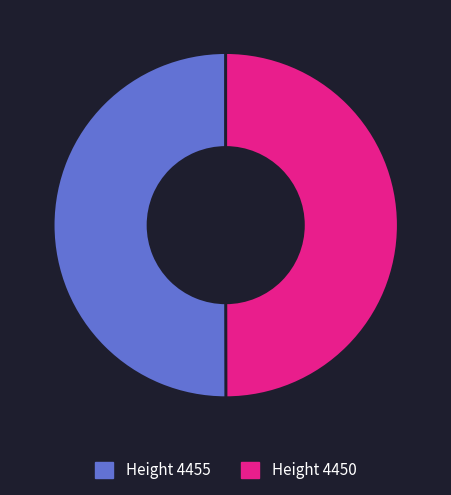

Approximately how many times larger is the value at Height 4450 compared to Height 4455?

1.0